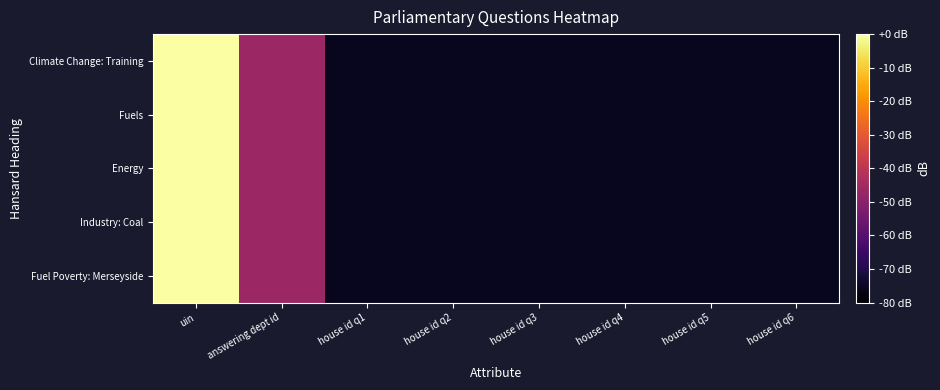

At which category does the chart reach its minimum across all series?

house id q1